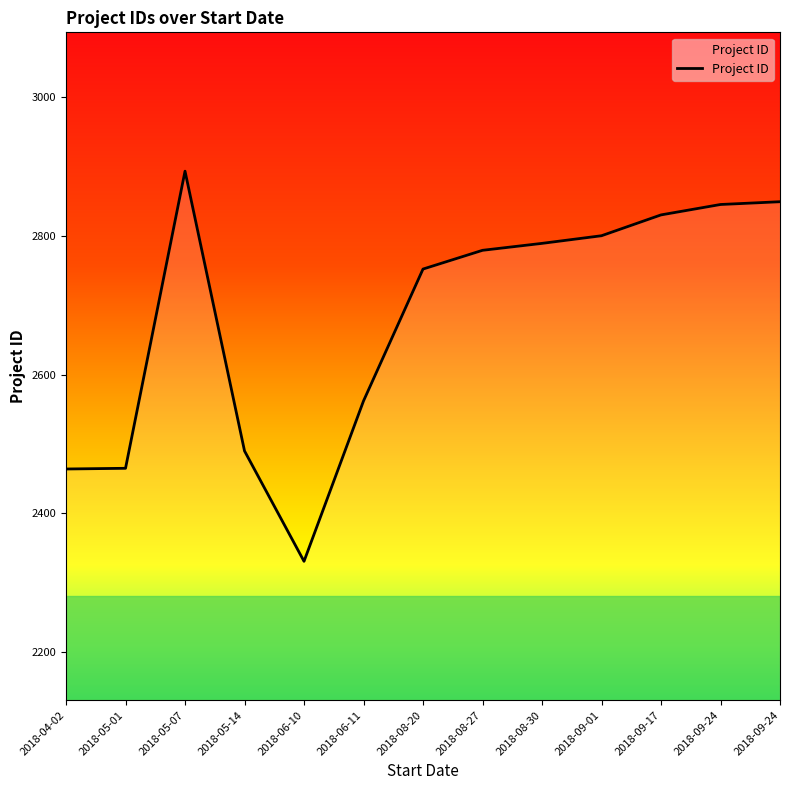

Is this an area chart (filled region under the line)?

Yes